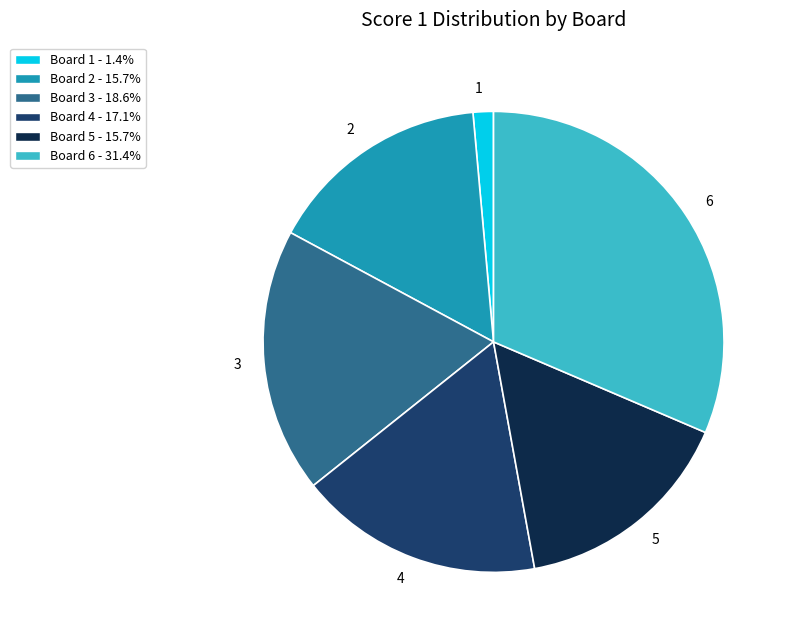

Does any single category account for the majority?

No